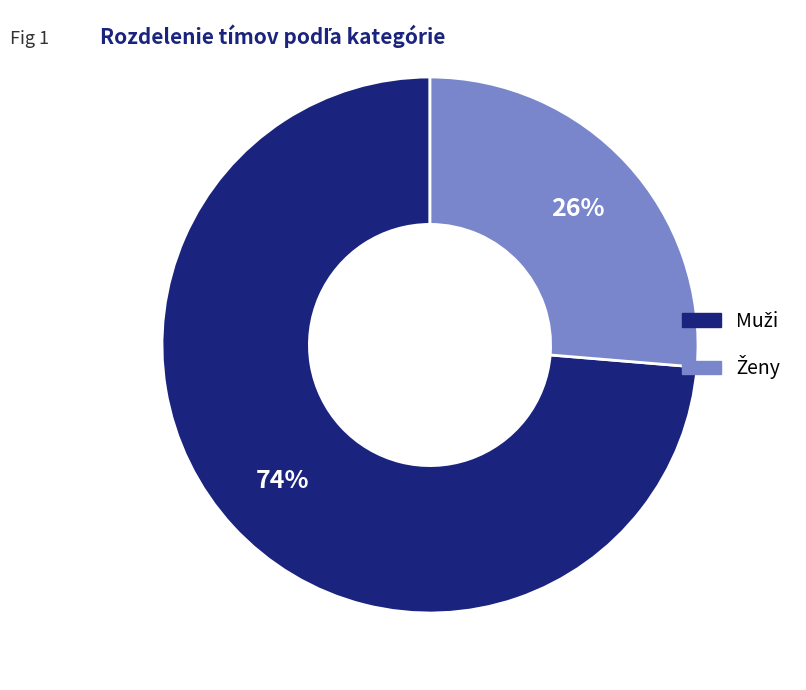

Does any single category account for the majority?

Yes